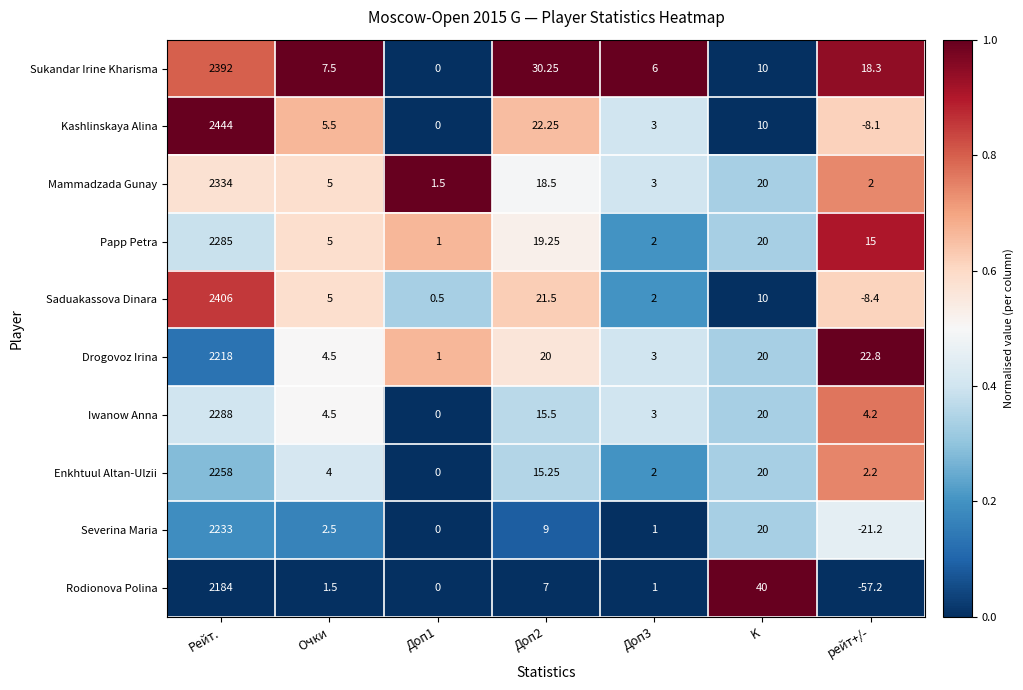

Which category has the highest value in the Enkhtuul Altan-Ulzii series?

Рейт.